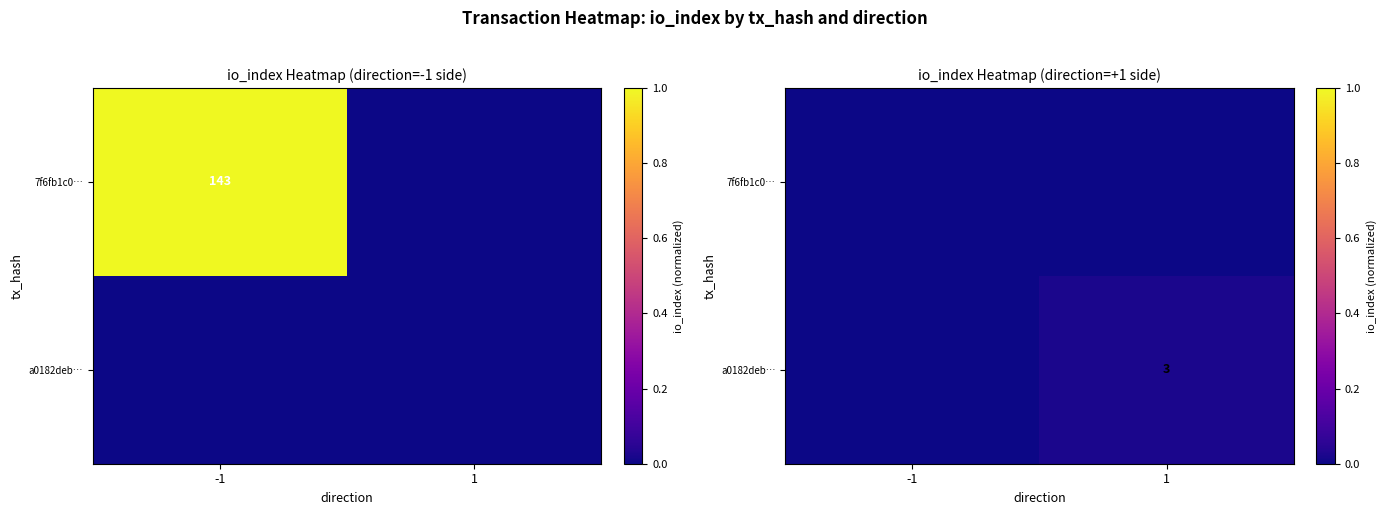

The 7f6fb1c0… series shows 0.0 at 1. True or false?

True